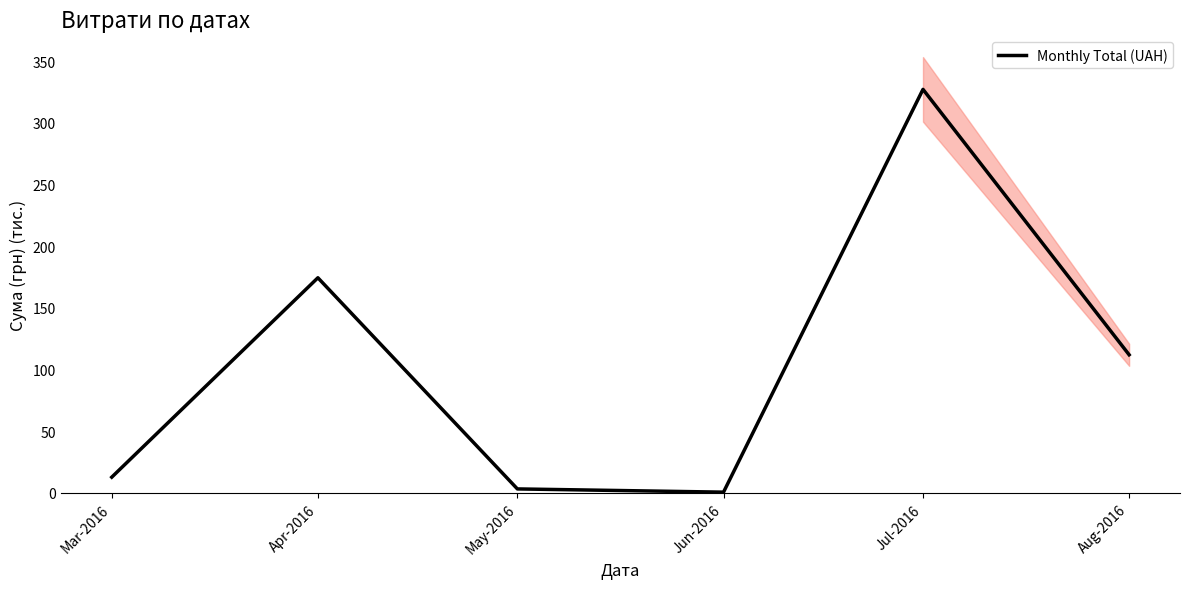

What is the difference between the values at Mar-2016 and Apr-2016?

161.7